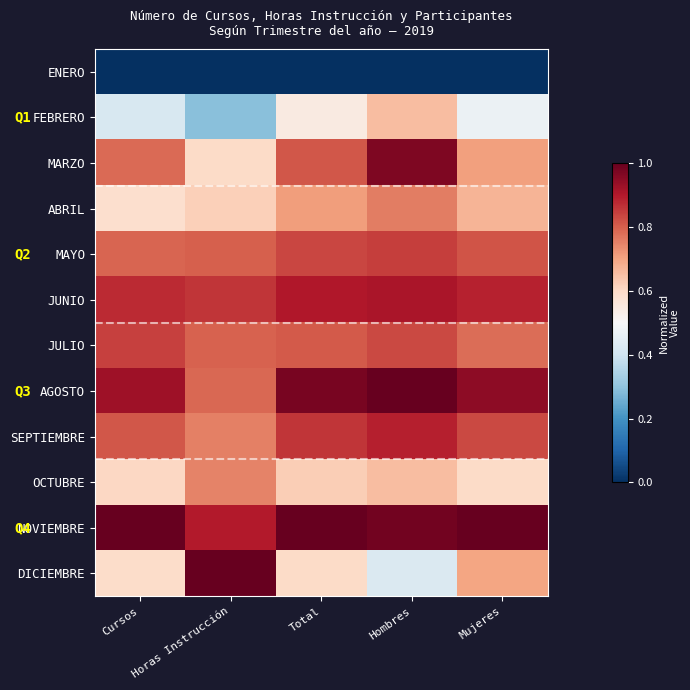

What is the total value across all series at Horas Instrucción?

8.1